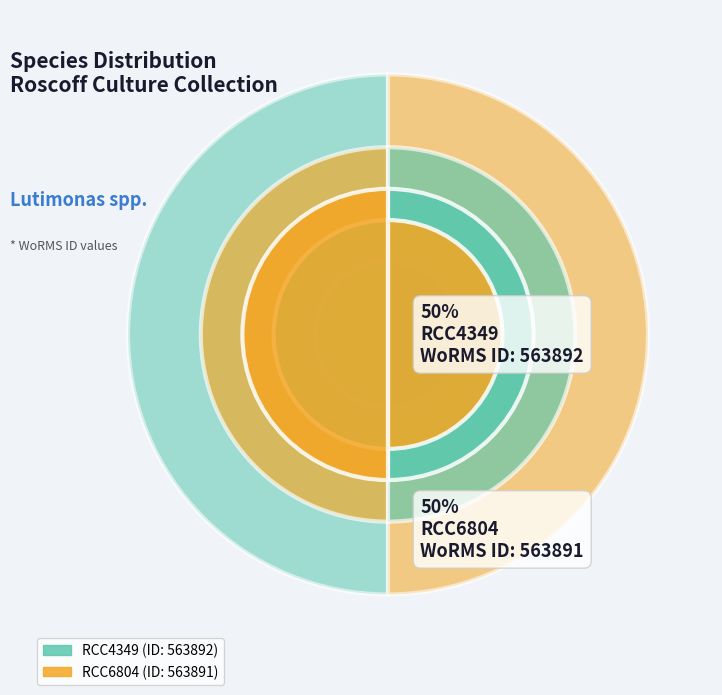

Which category has the smallest portion of the pie?

RCC6804